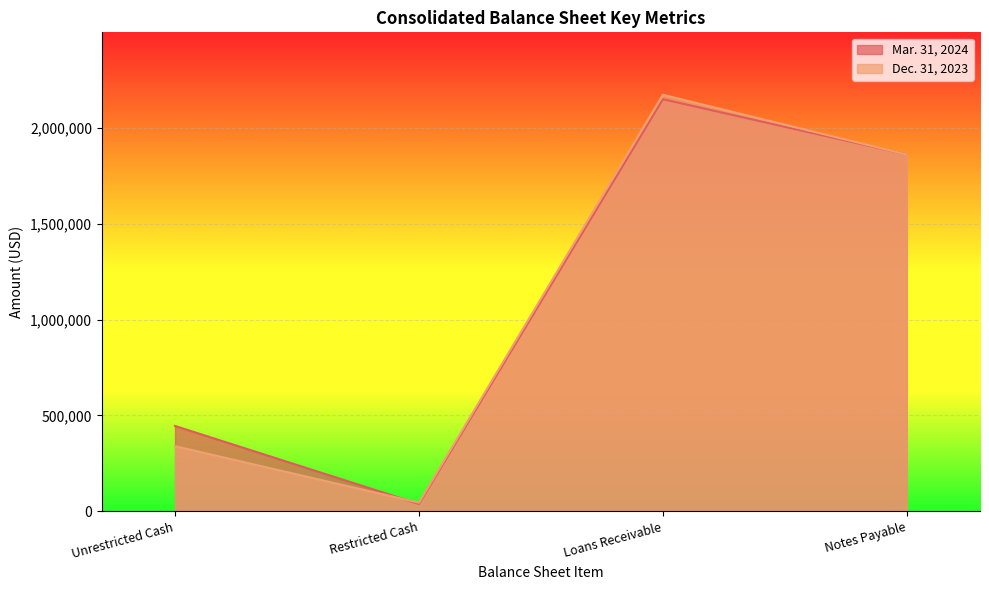

At which category does the chart reach its peak across all series?

Loans Receivable